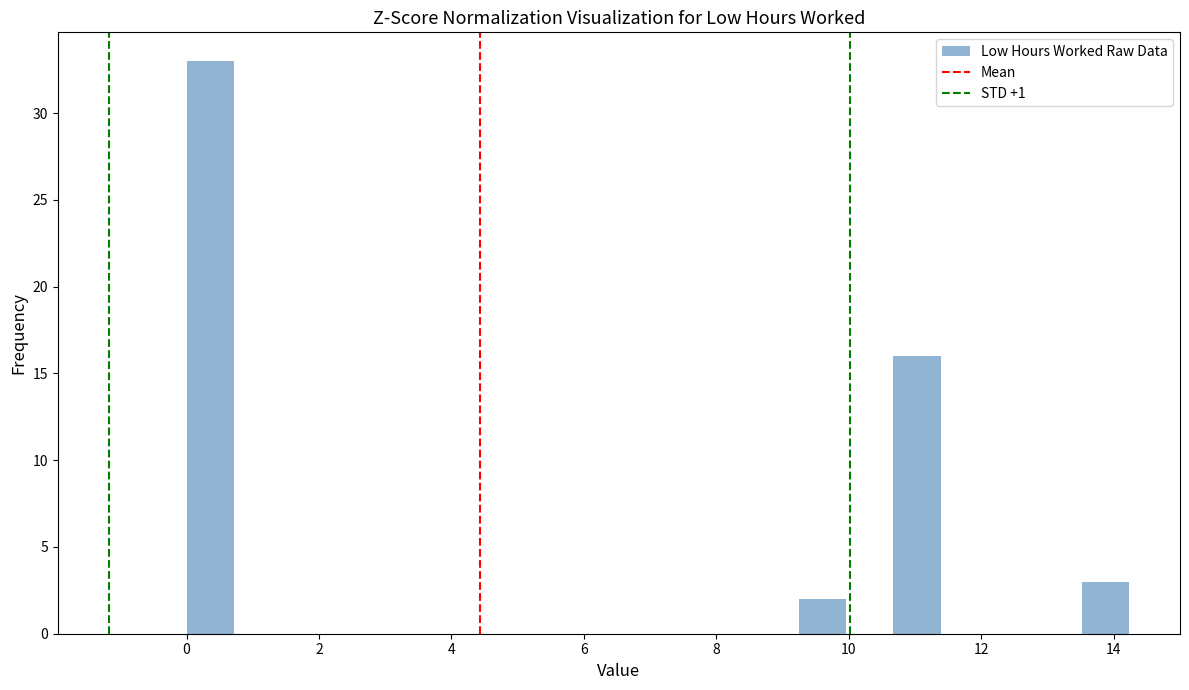

Around what value on the x-axis is the tallest bar? Give the approximate position of its centre, as read against the axis.

0.4